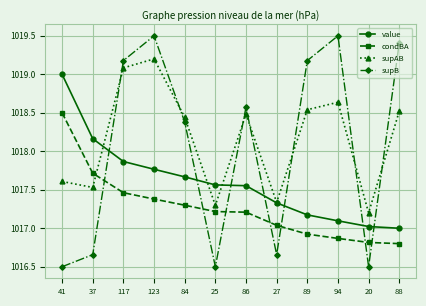

Is the value of value at 25 greater than the value of supAB at 123?

No